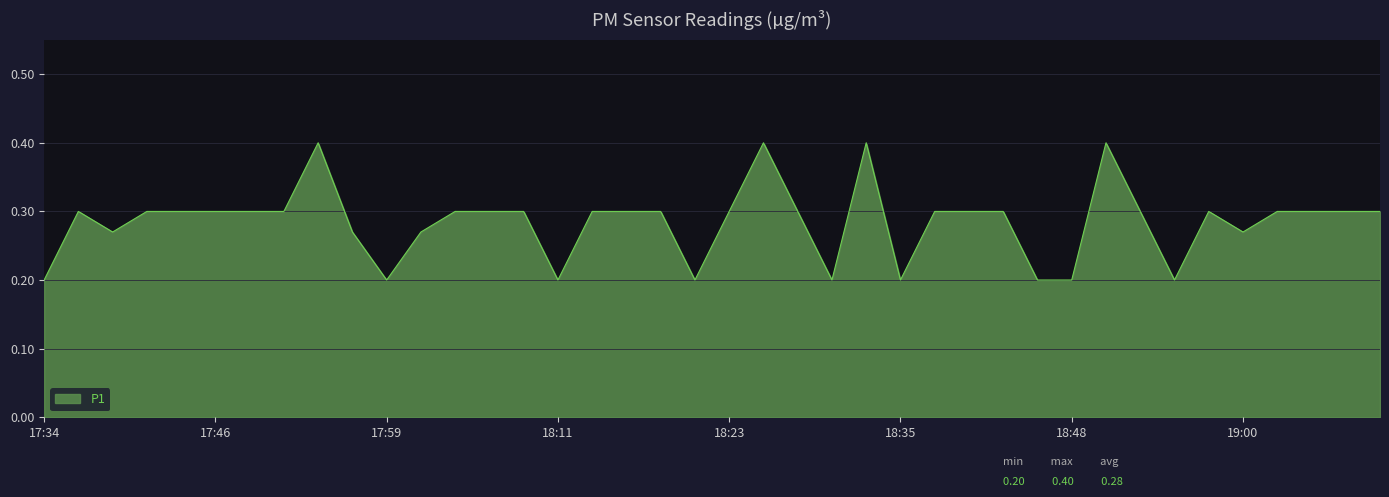

Does the chart display data point markers on the line(s)?

No